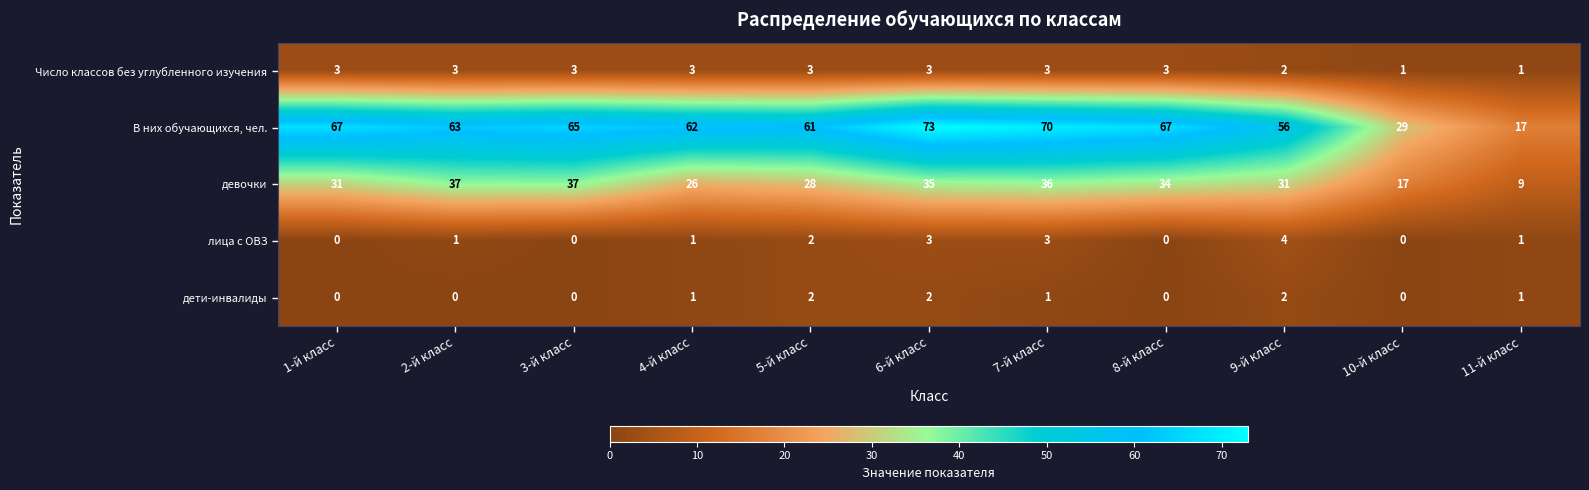

True or false: Число классов без углубленного изучения has a value of 5 at 4-й класс.

False